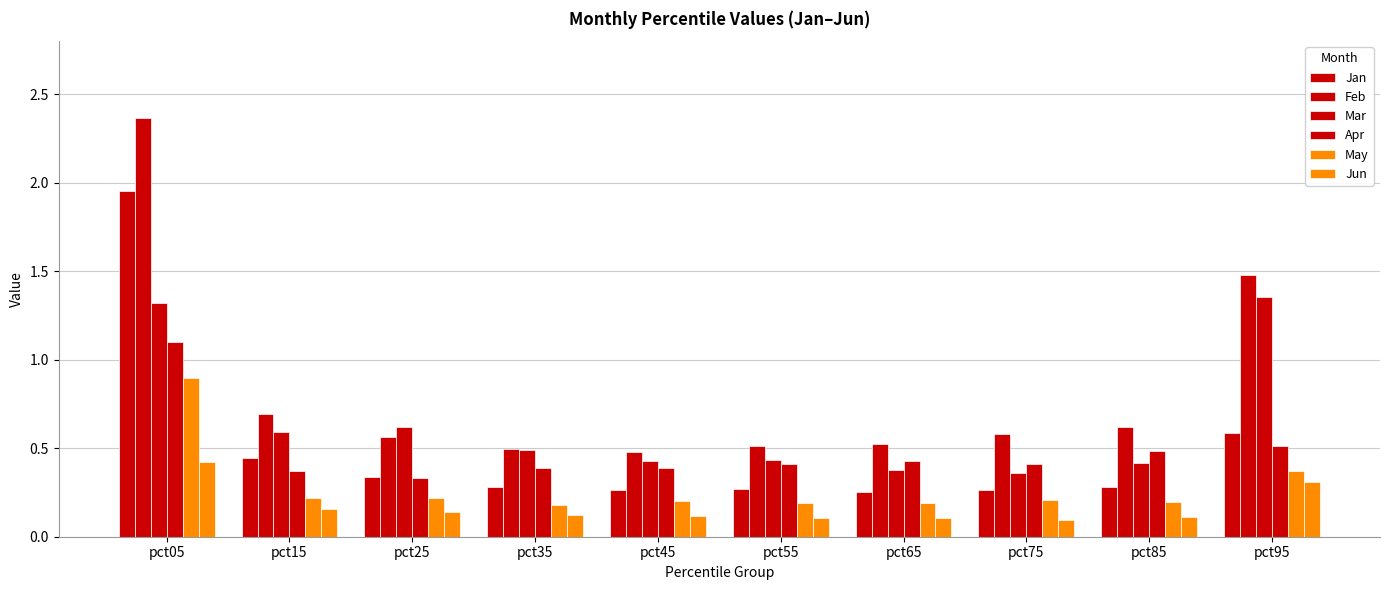

The value of Jun at pct65 is 0.1. True or false?

True